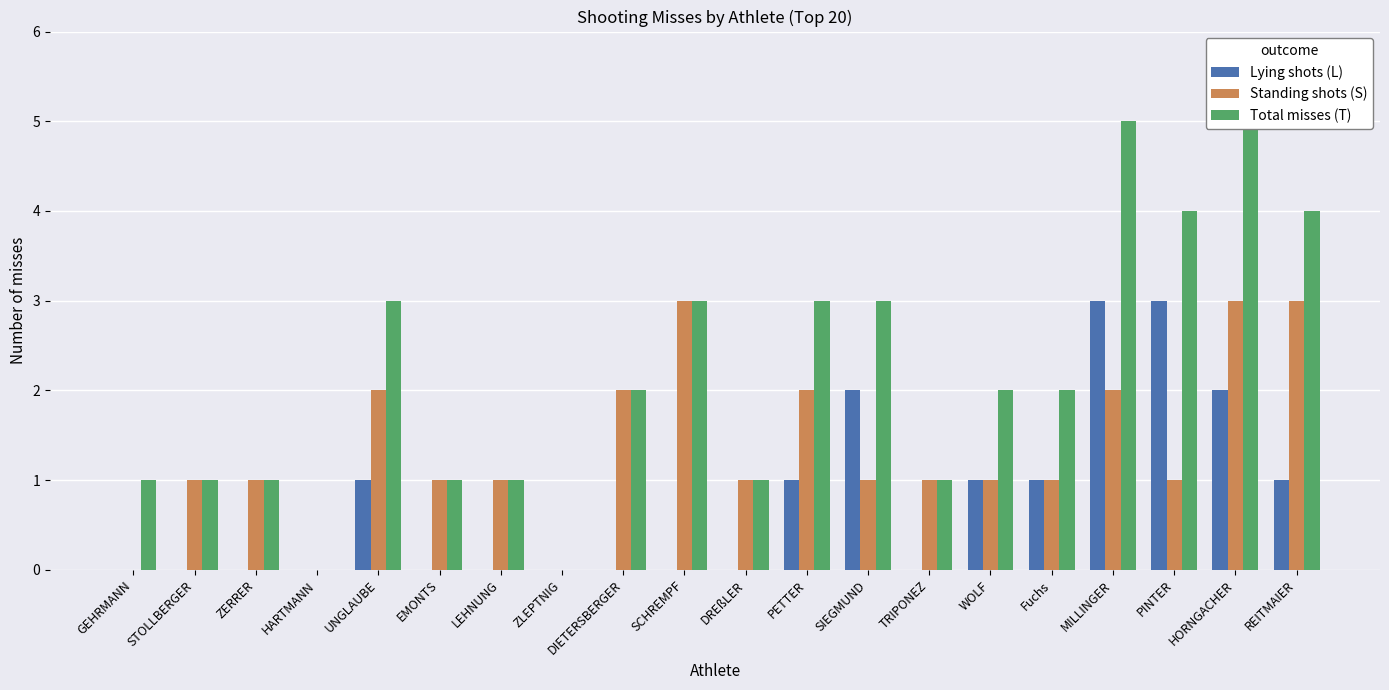

How many values in the Lying shots (L) series exceed 0?

9